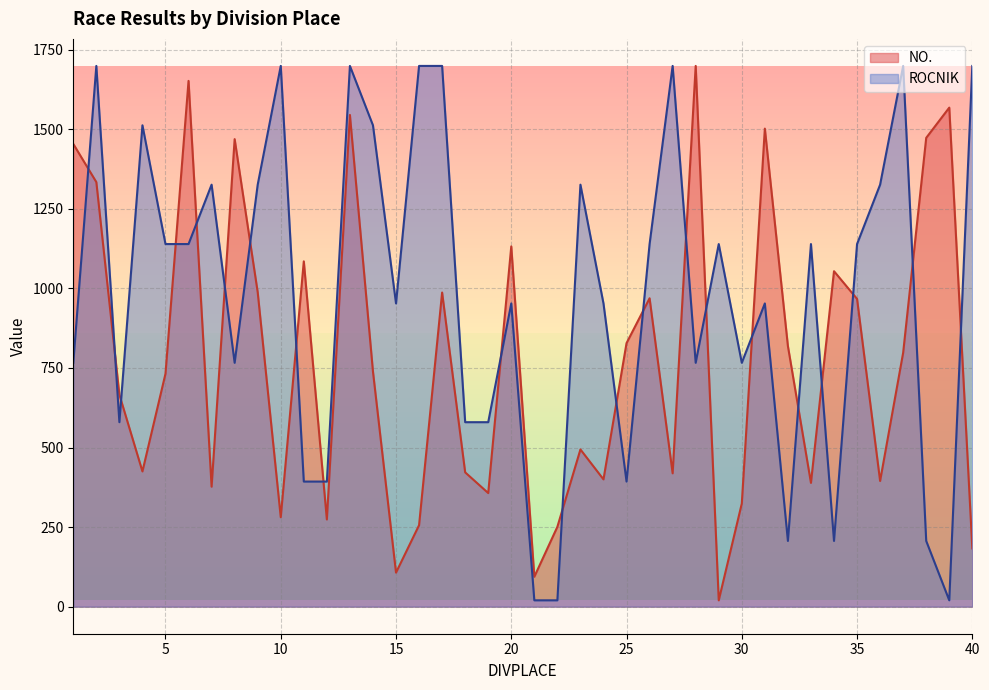

What is the average value of the ROCNIK series?

980.8